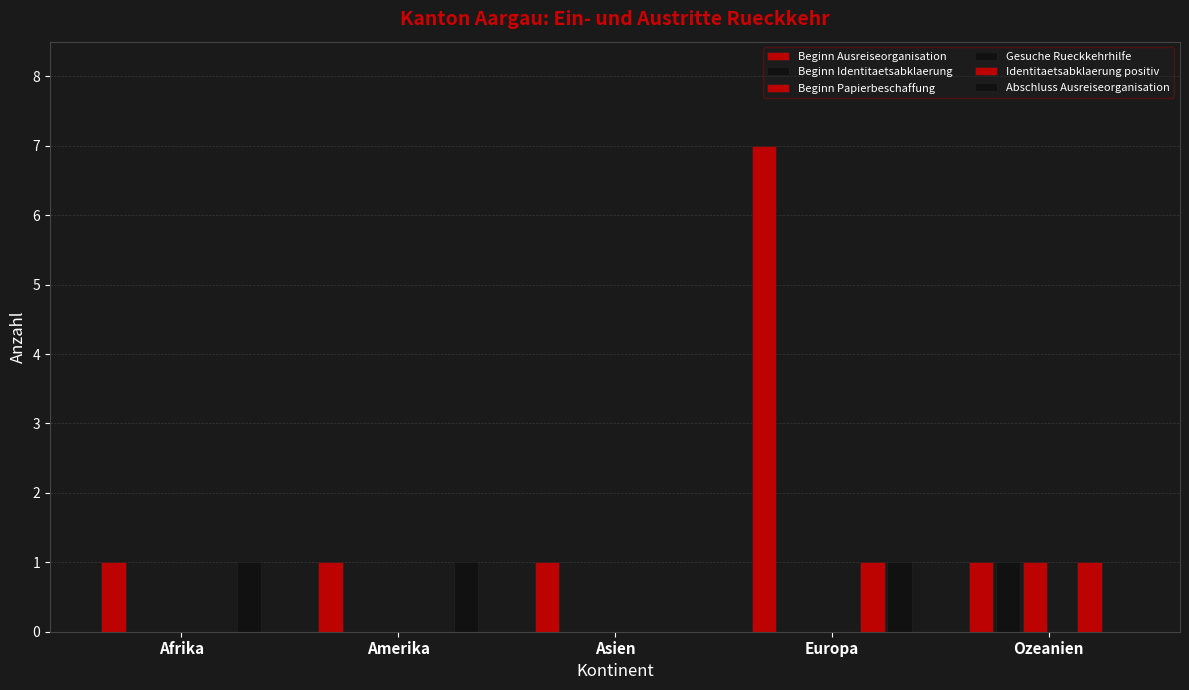

How many series are shown in this chart?

6